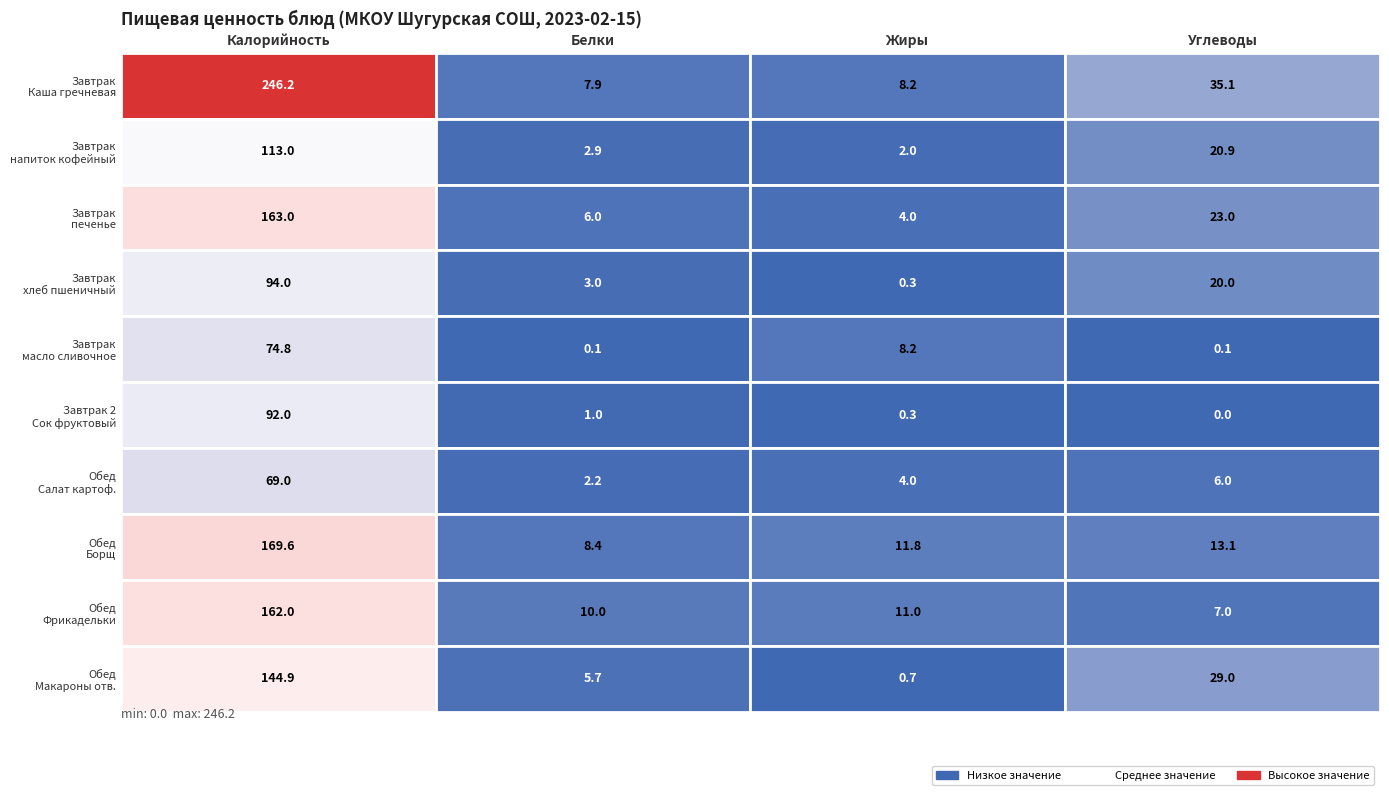

Which series has the widest spread of values?

Калорийность